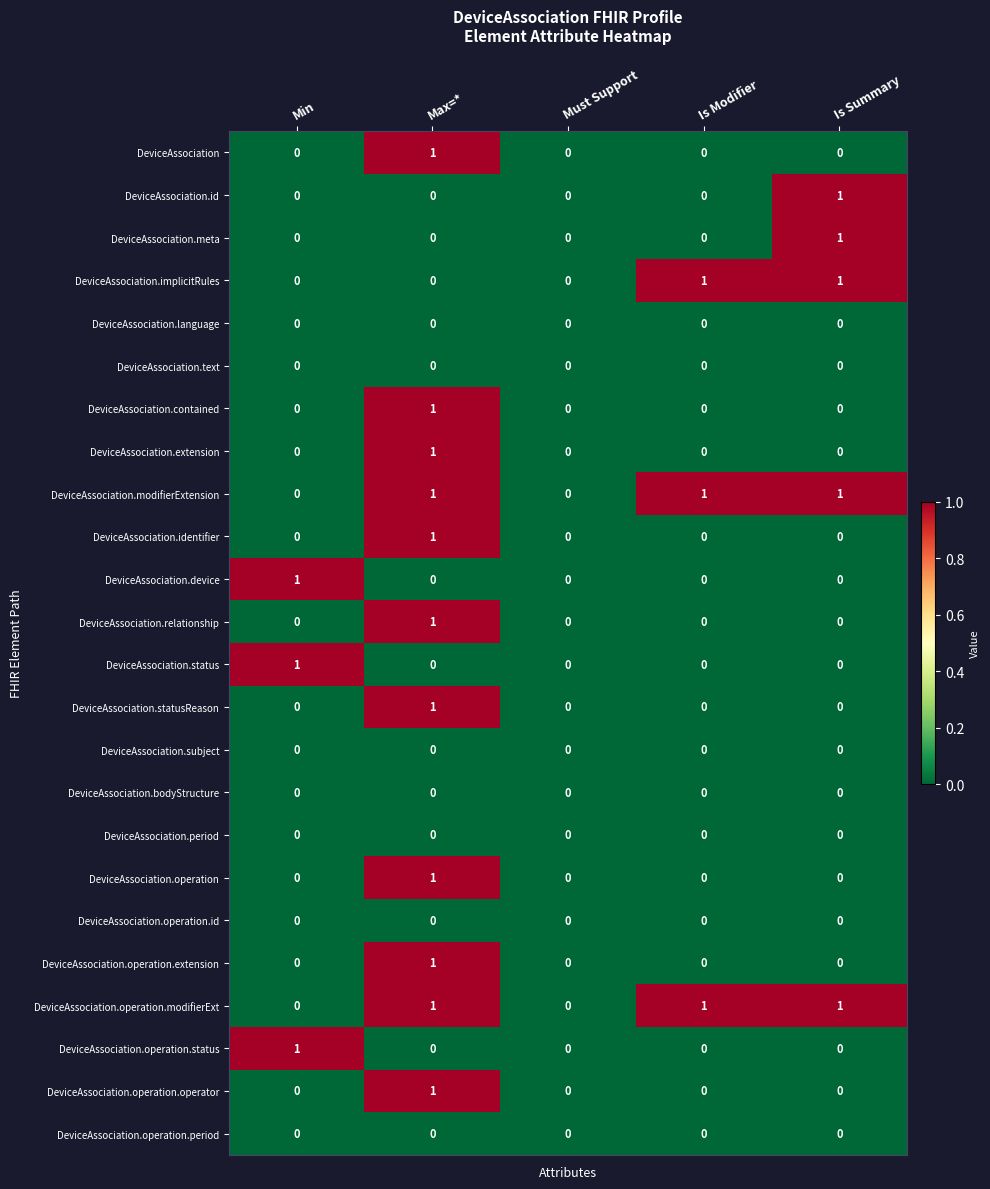

At which category is the sum across all series the highest?

Max=*